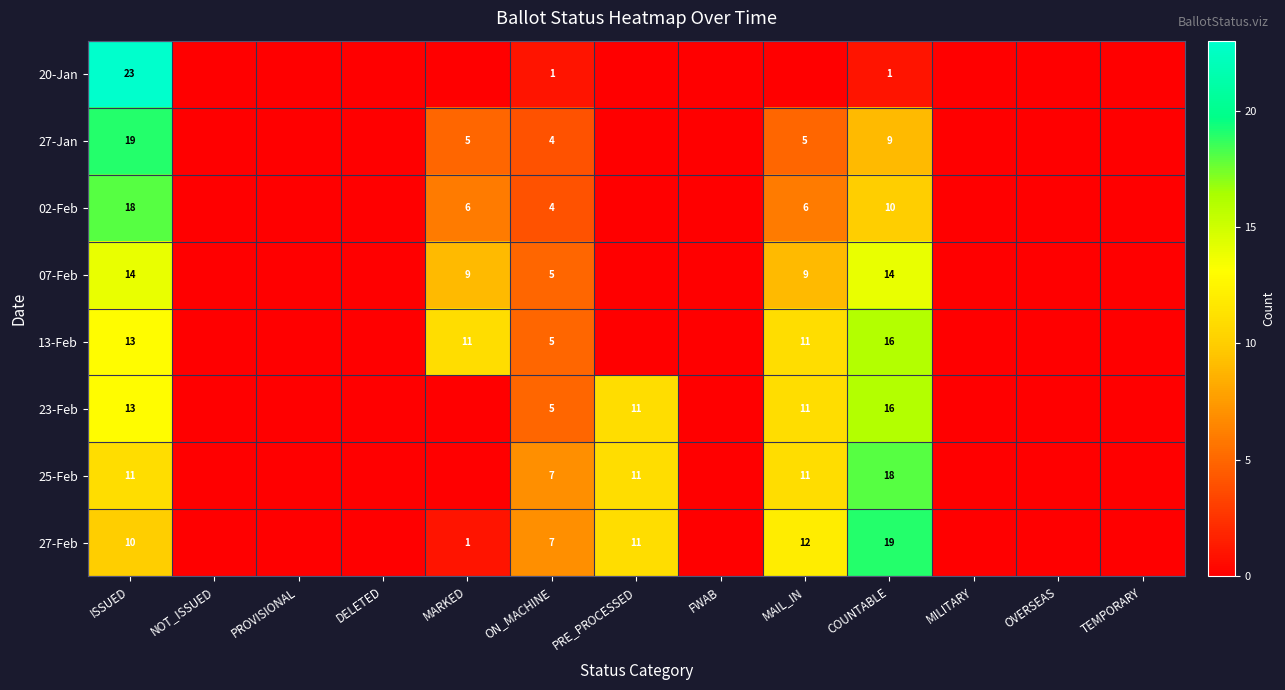

Which category has the highest value across all series?

ISSUED